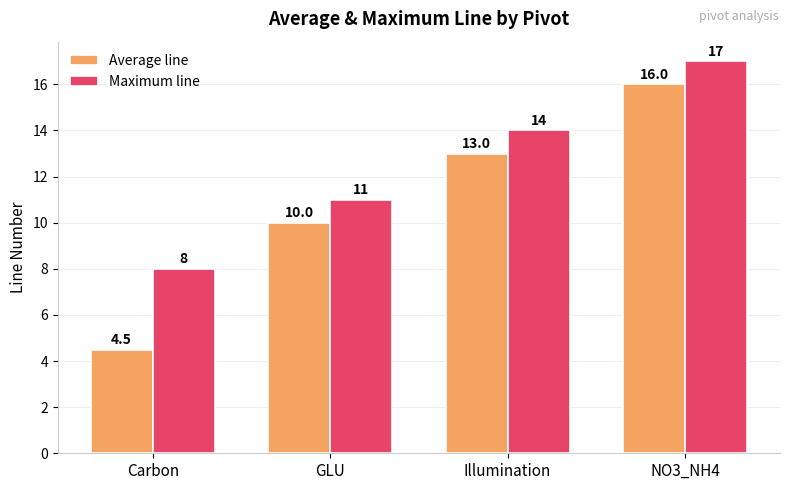

How many values in the Maximum line series are below 14?

2